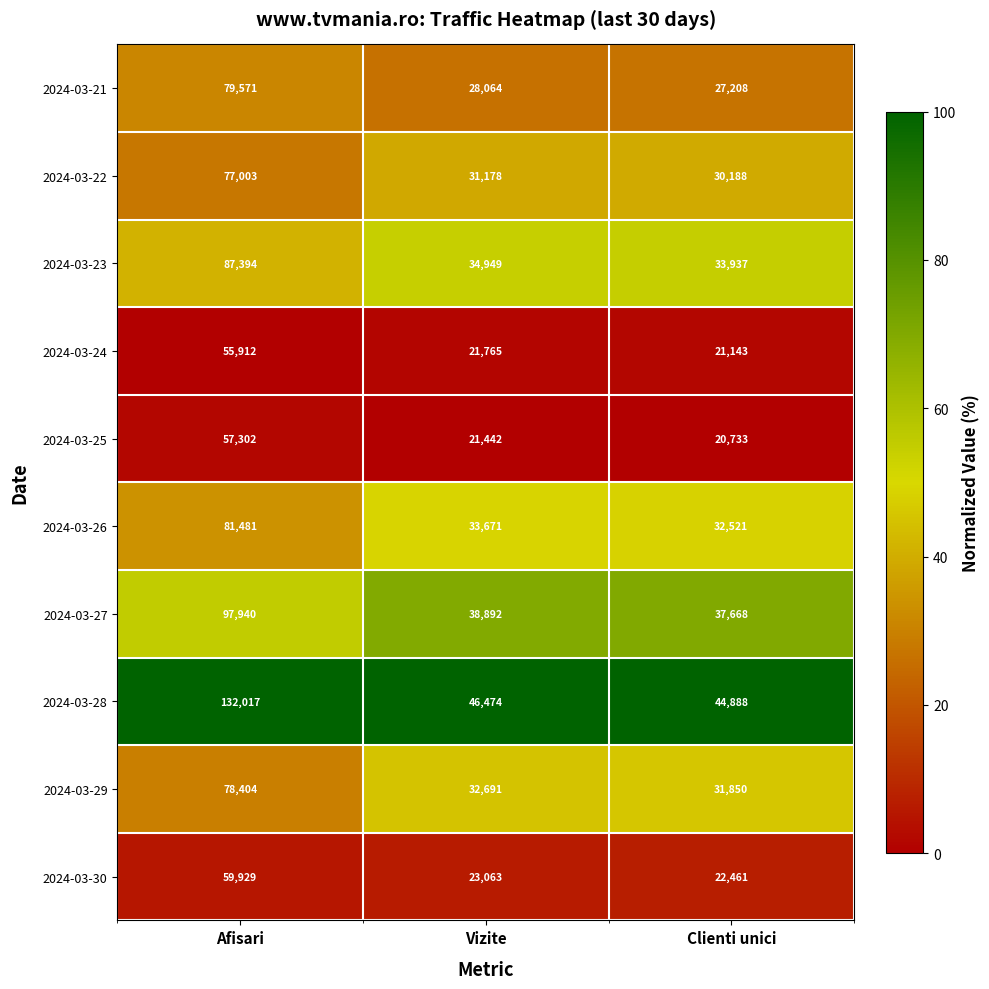

What is the sum of all 2024-03-21 values?

134843